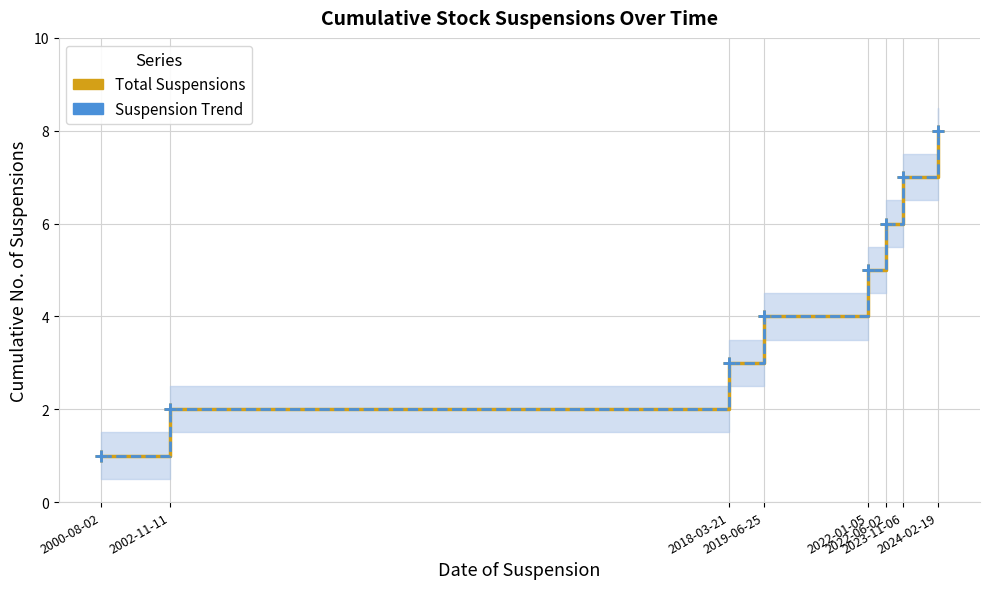

How many data points in Suspension Trend are above 5?

3